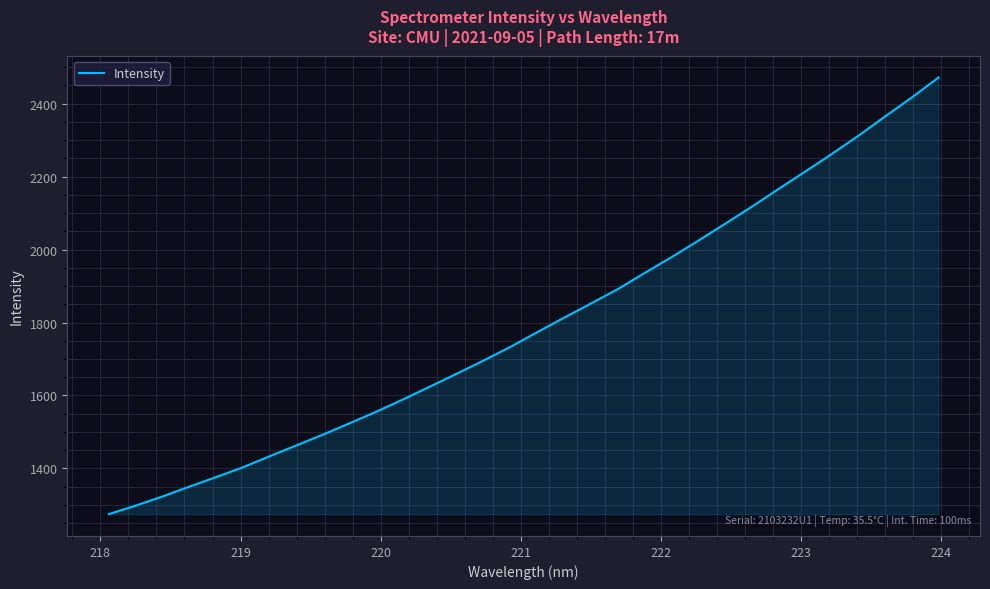

What is the minimum value shown in the chart?

1274.6